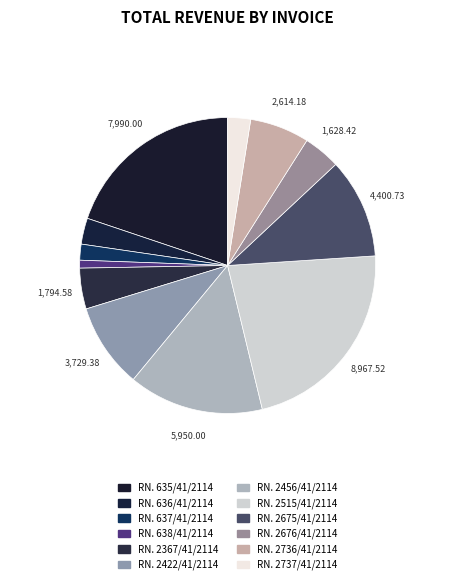

Is there a majority slice in this chart?

No